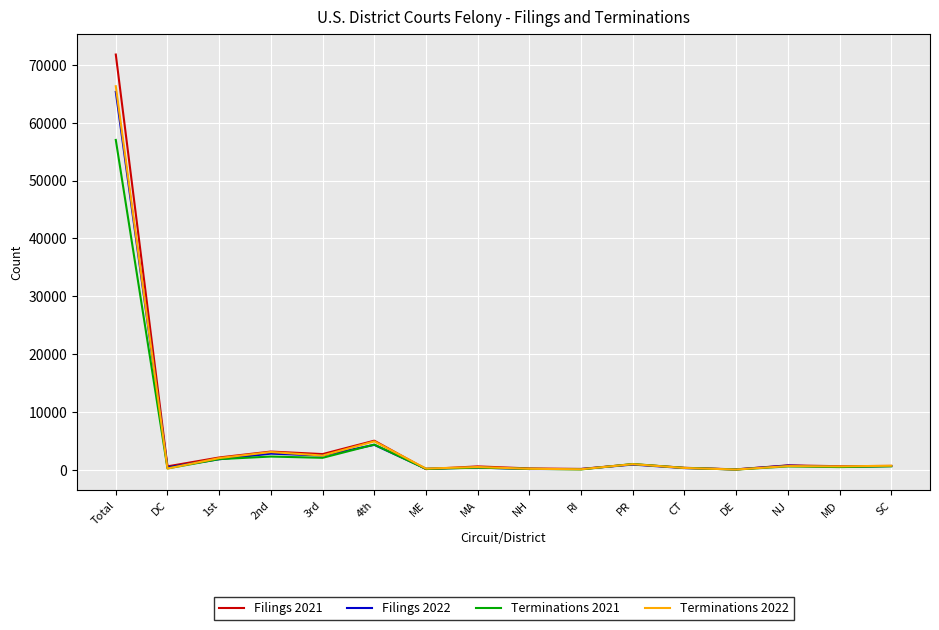

What is the difference between the highest and lowest values at DE?

31